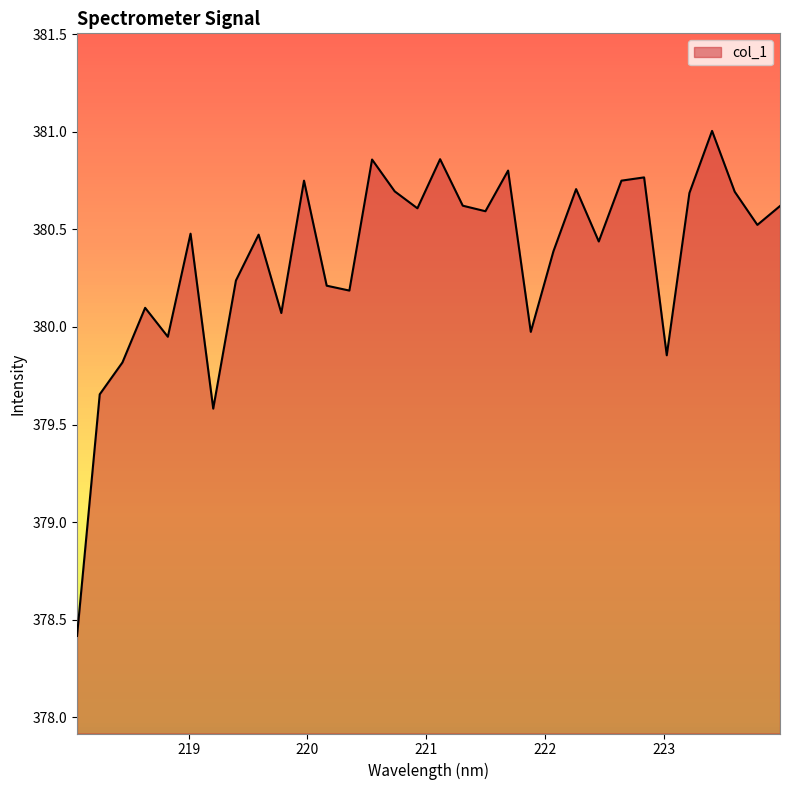

What is the difference between the maximum and minimum values?

2.6